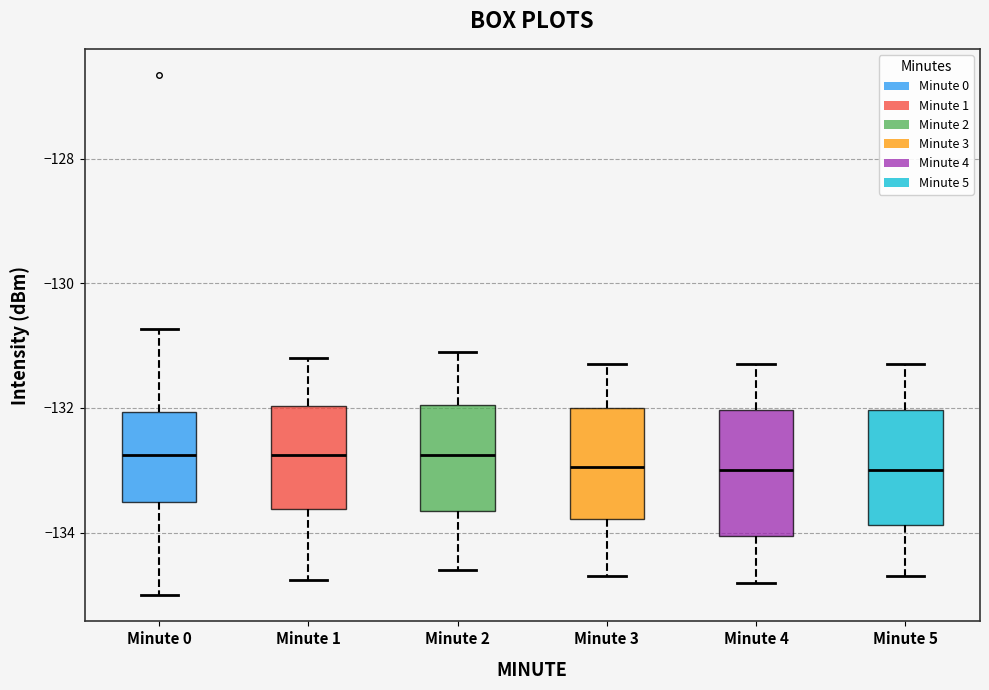

Reading left to right, transcribe this box plot: for each box, give where its median line is, the range the box spans, and where its two whiskers end, as read against the y-axis. The values are not printed on the chart, so give them approximately, as read against the axis.

Minute 0: median -132.8, box -133.6 to -132.0, whiskers -135.0 to -130.8
Minute 1: median -132.8, box -133.6 to -132.0, whiskers -134.8 to -131.2
Minute 2: median -132.8, box -133.6 to -132.0, whiskers -134.6 to -131.0
Minute 3: median -133.0, box -133.8 to -132.0, whiskers -134.6 to -131.2
Minute 4: median -133.0, box -134.0 to -132.0, whiskers -134.8 to -131.2
Minute 5: median -133.0, box -133.8 to -132.0, whiskers -134.6 to -131.2